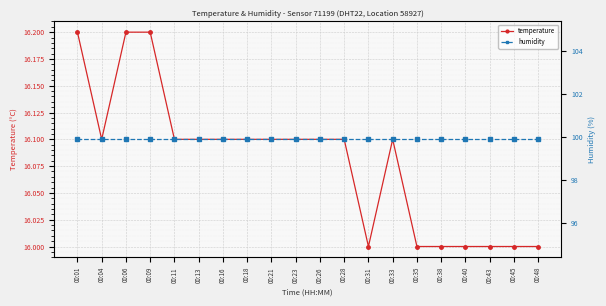

True or false: temperature and humidity cross at least once.

False